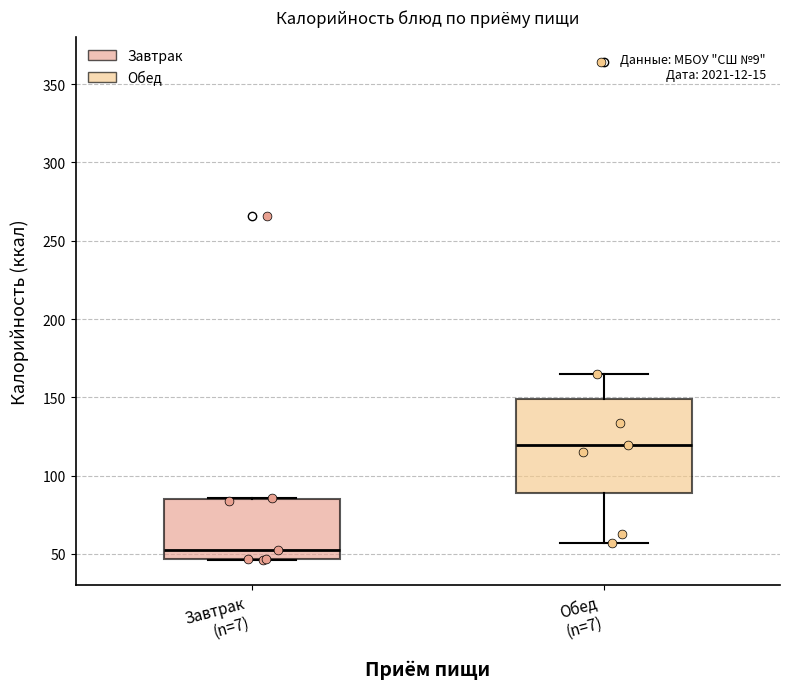

Reading left to right, transcribe this box plot: for each box, give where its median line is, the range the box spans, and where its two whiskers end, as read against the y-axis. The values are not printed on the chart, so give them approximately, as read against the axis.

Завтрак (n=7): median 55, box 45 to 85, whiskers 45 to 85
Обед (n=7): median 120, box 90 to 150, whiskers 55 to 165